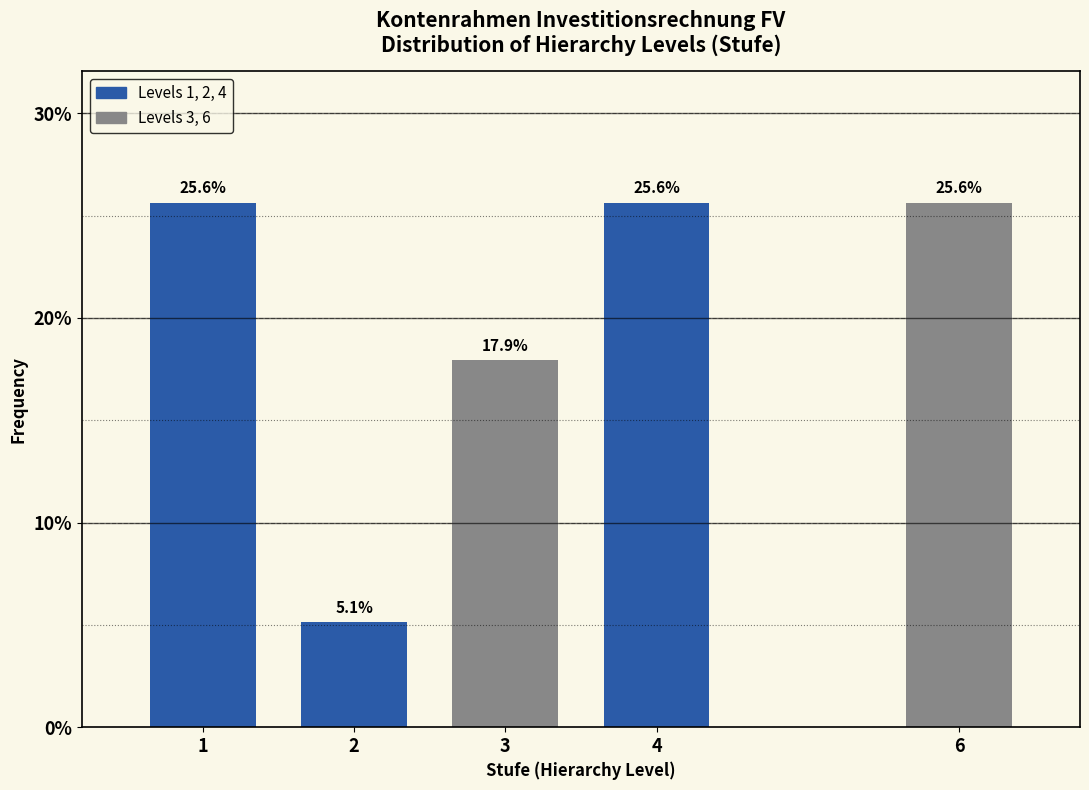

Reading left to right, transcribe all the data shown in this chart.

1=25.6	2=5.1	3=17.9	4=25.6	6=25.6